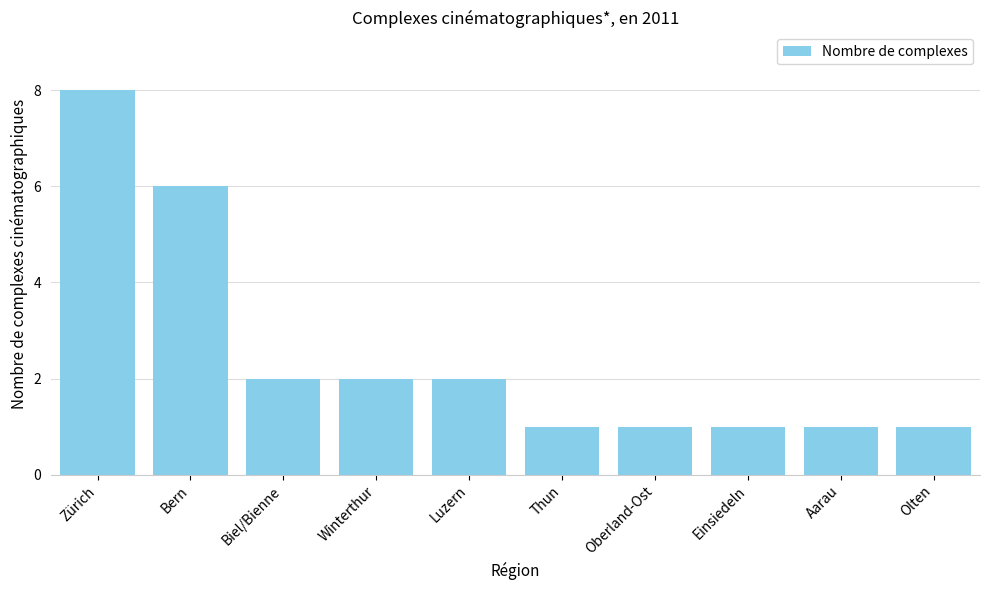

What is the value of the 3rd bar from the left?

2